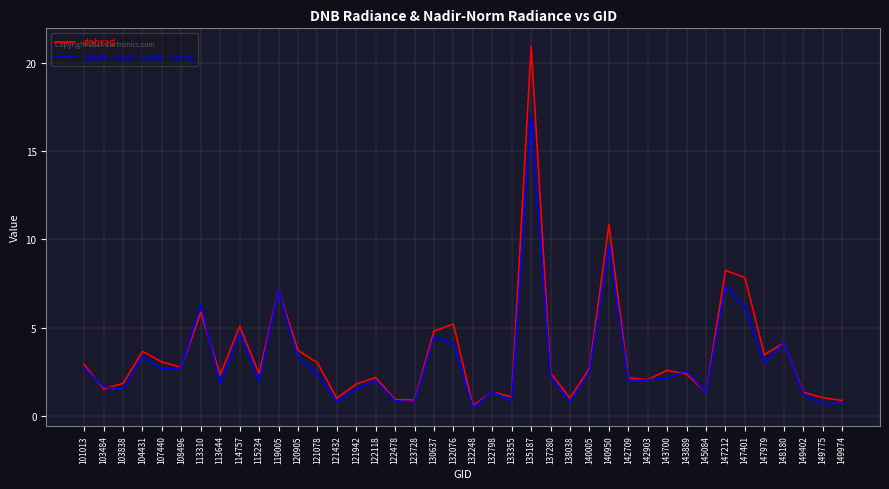

What is the sum of all dnbrad values?

140.7